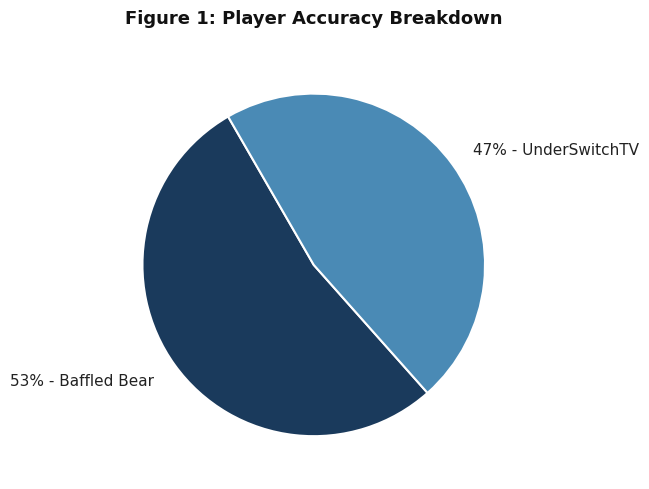

Which slice is the smallest?

47% - UnderSwitchTV